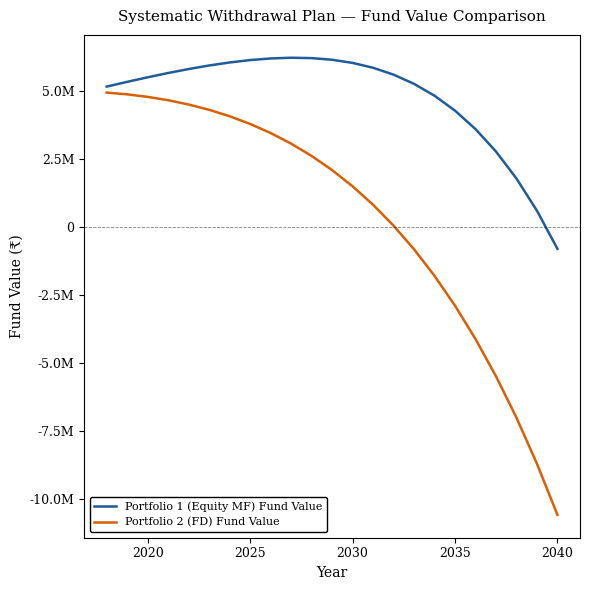

What are all the series names shown in the legend?

Portfolio 1 (Equity MF) Fund Value, Portfolio 2 (FD) Fund Value